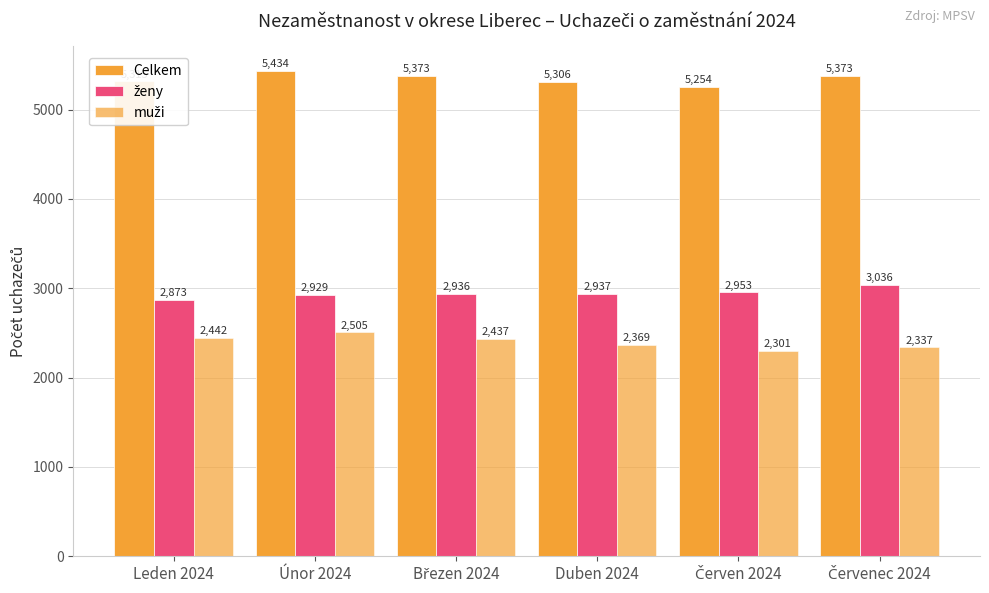

Reading left to right, extract all data points from this chart.

Celkem: Leden 2024=5315	Únor 2024=5434	Březen 2024=5373	Duben 2024=5306	Červen 2024=5254	Červenec 2024=5373
ženy: Leden 2024=2873	Únor 2024=2929	Březen 2024=2936	Duben 2024=2937	Červen 2024=2953	Červenec 2024=3036
muži: Leden 2024=2442	Únor 2024=2505	Březen 2024=2437	Duben 2024=2369	Červen 2024=2301	Červenec 2024=2337